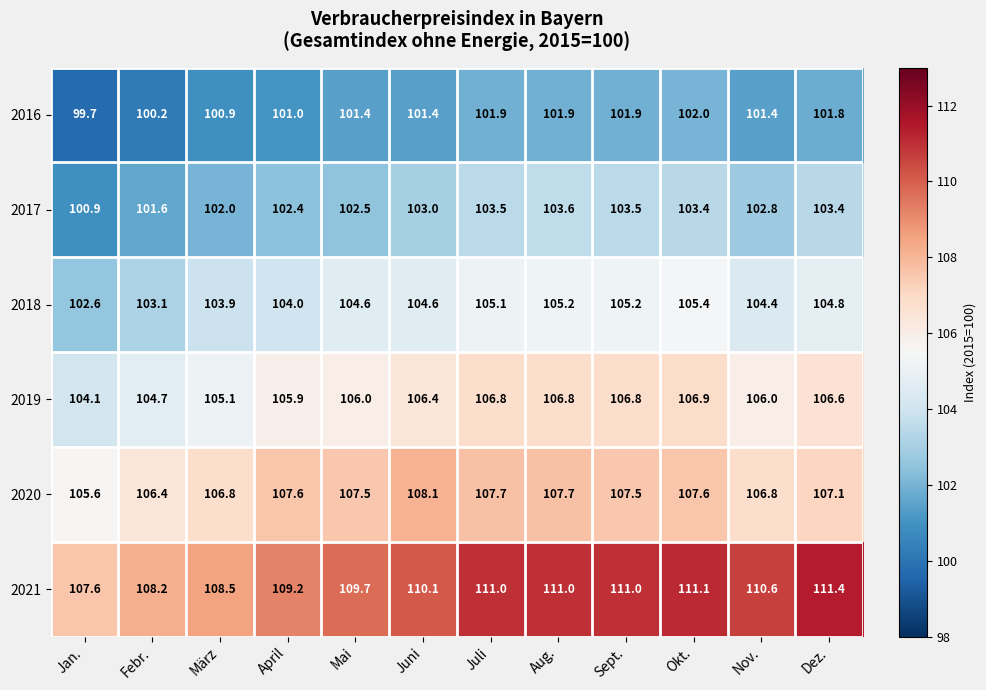

Which series changed the most between April and Juni?

2021